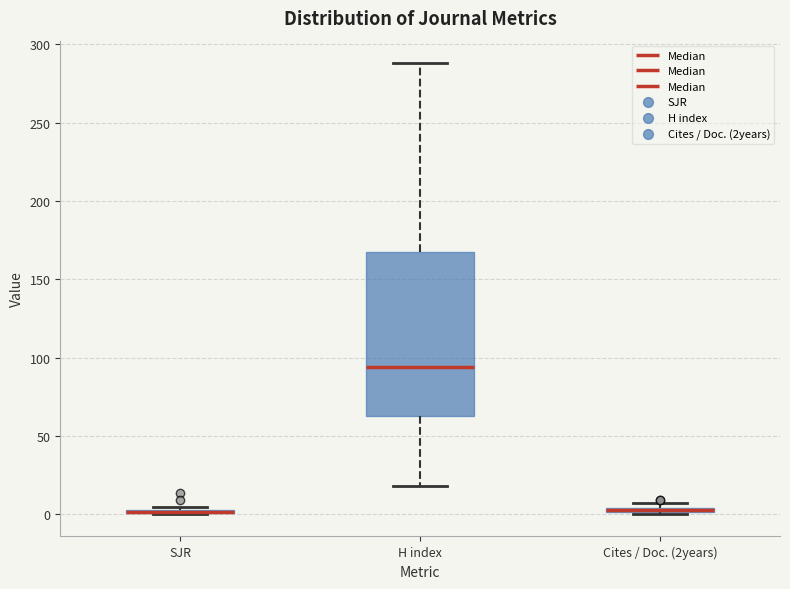

Which box is the tallest, from its lower edge to its upper edge?

H index